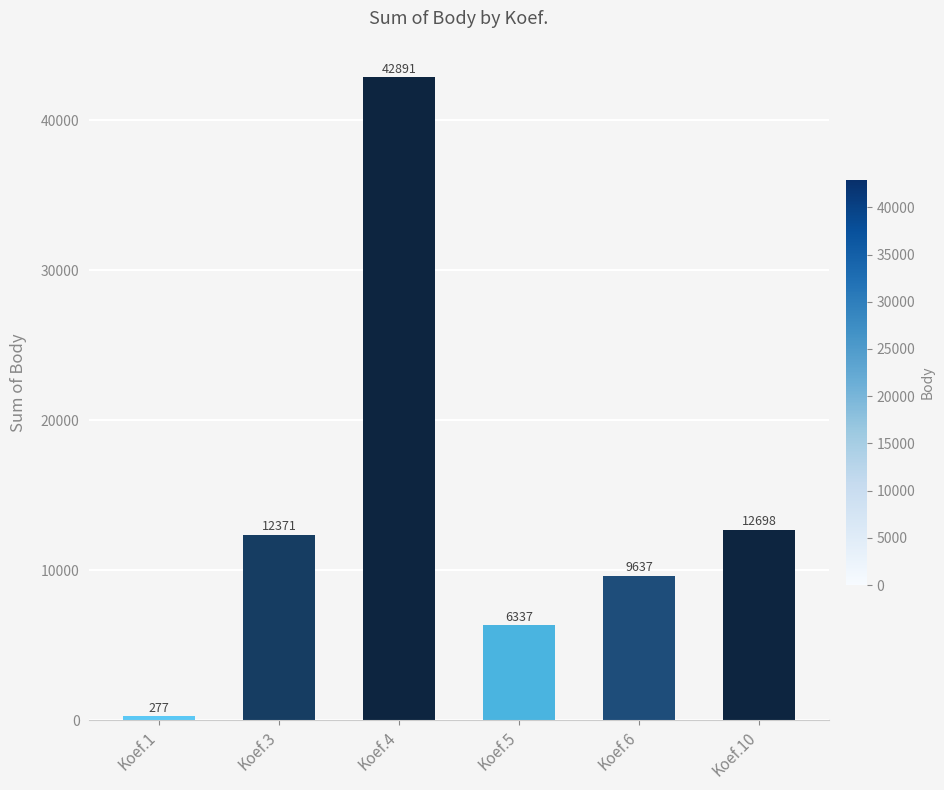

How many categories are shown in the chart?

6